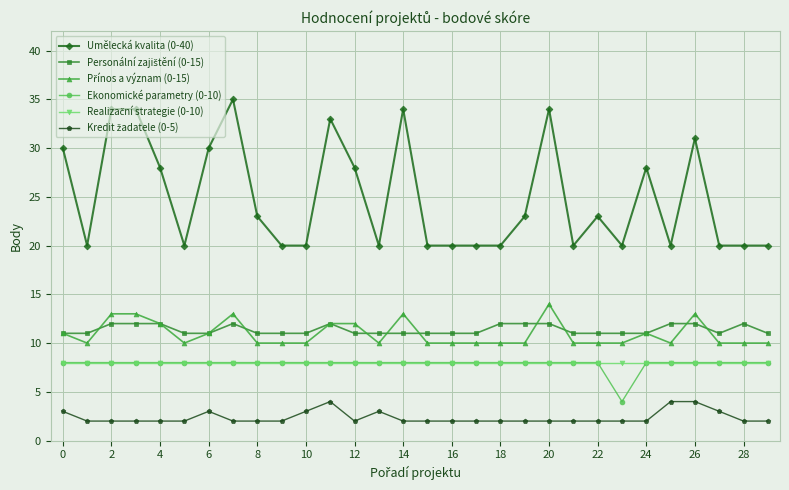

What is the highest value of the Ekonomické parametry (0-10) series?

8